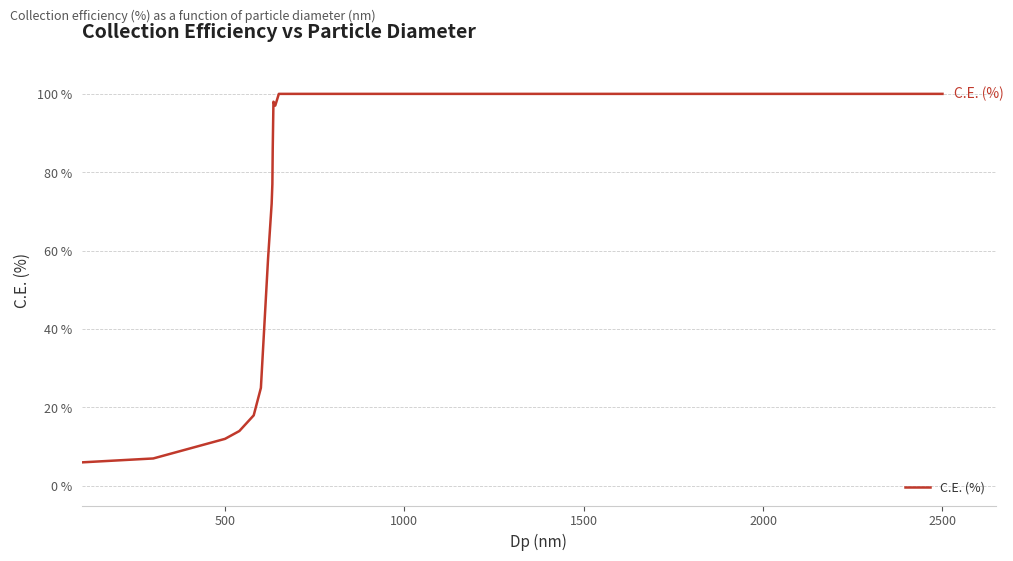

What is the maximum value shown in the chart?

100